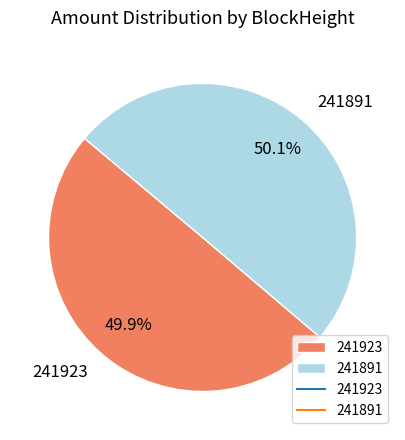

What percentage is the 241891 slice, to the nearest percent?

50%